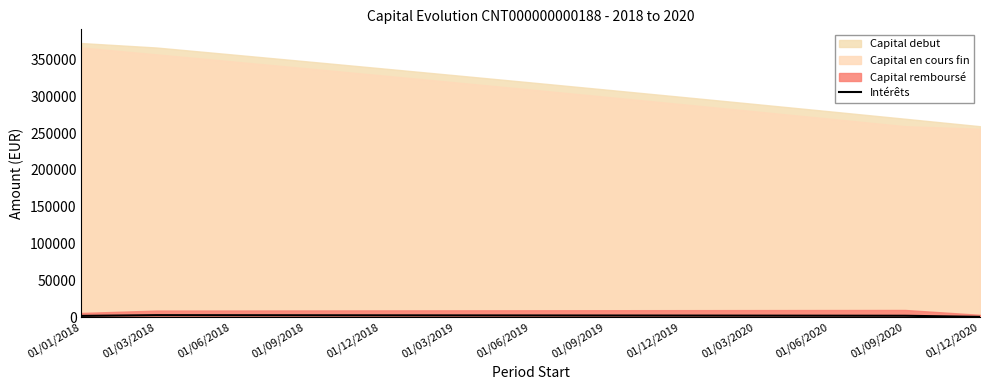

Reading right to left, transcribe all the data shown in this chart.

01/12/2020=752.6	01/09/2020=2270.2	01/06/2020=2354.7	01/03/2020=2438.5	01/12/2019=2521.6	01/09/2019=2604.0	01/06/2019=2685.7	01/03/2019=2766.8	01/12/2018=2847.1	01/09/2018=2926.8	01/06/2018=3005.8	01/03/2018=3084.2	01/01/2018=2072.8